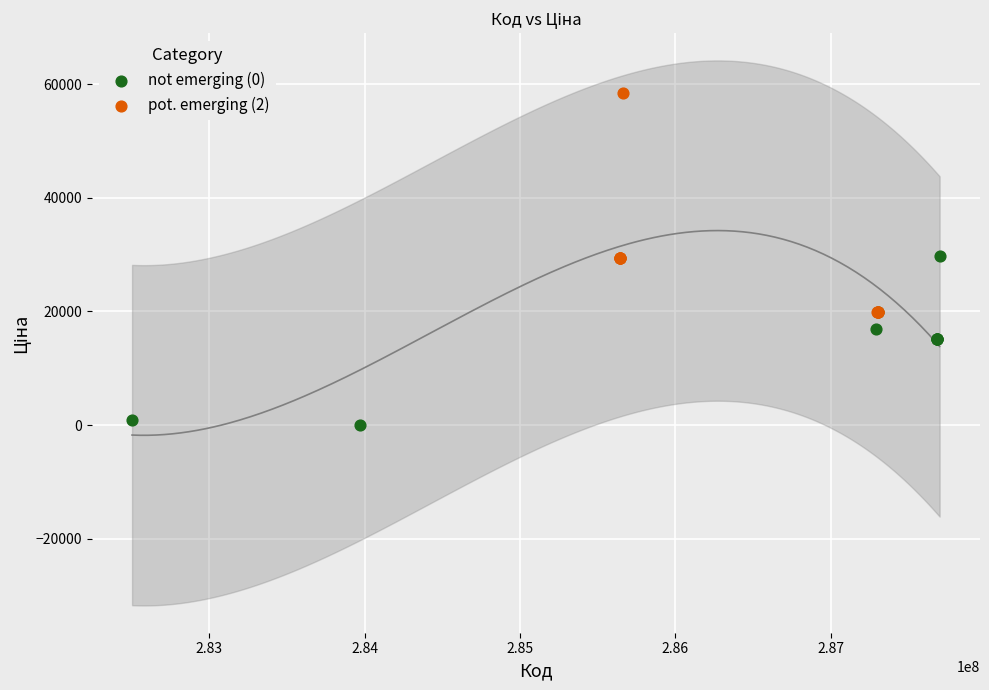

Which series contains the highest Y value?

pot. emerging (2)